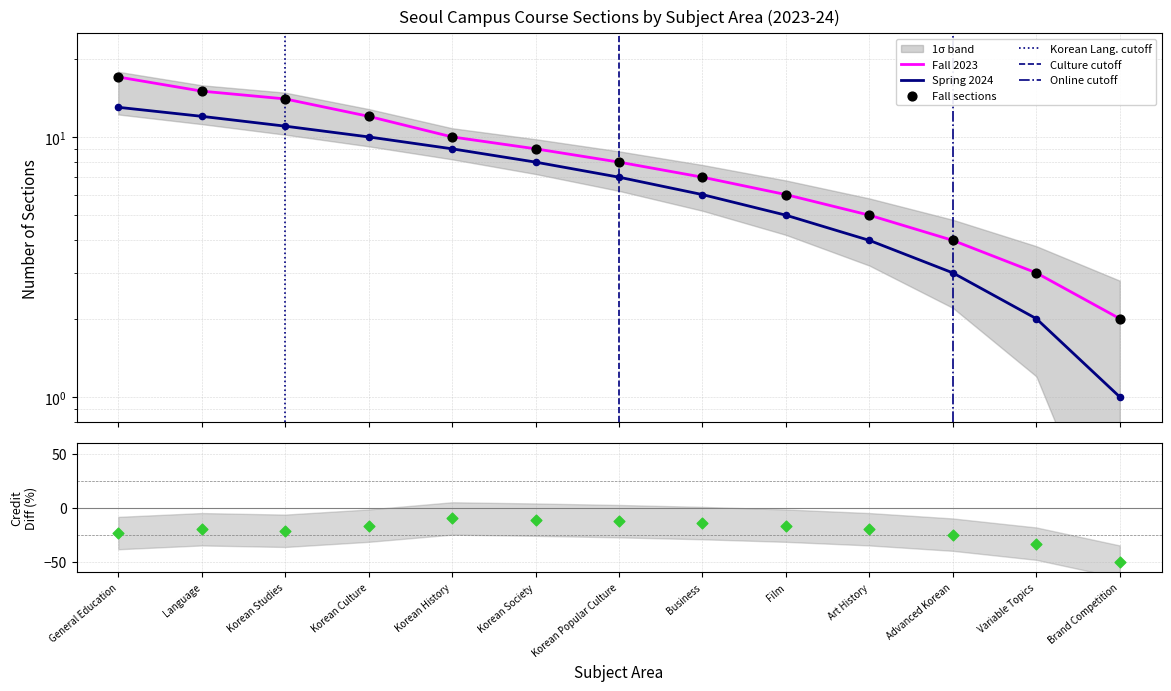

At which category is the sum across all series the highest?

General Education